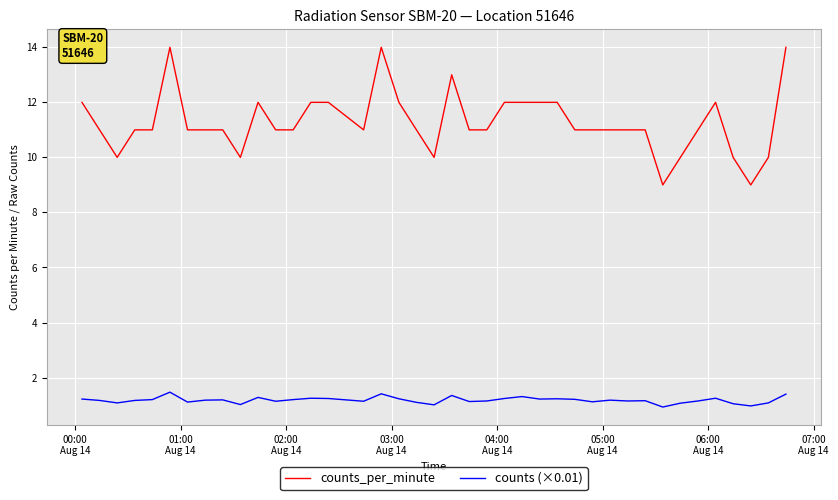

Which series has the largest total across all categories?

counts_per_minute